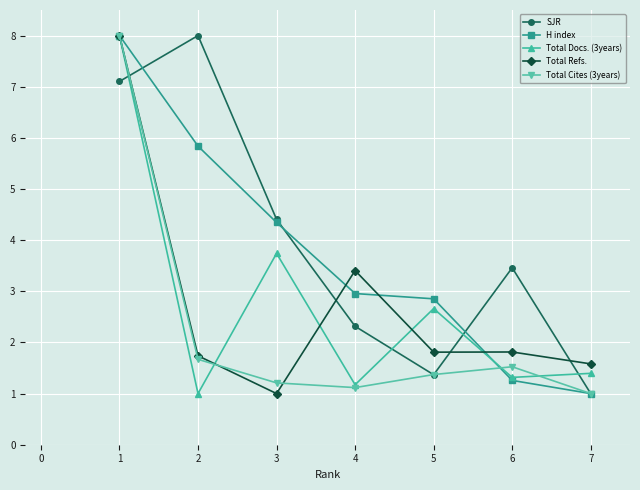

The SJR series shows 4.4 at 3. True or false?

True